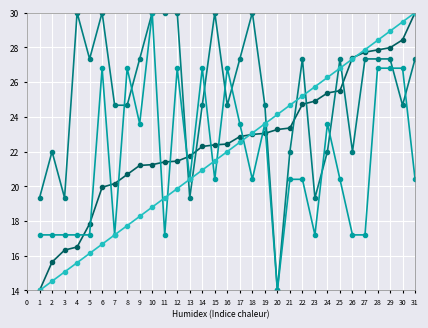

What is the minimum value shown in the chart?

14.0